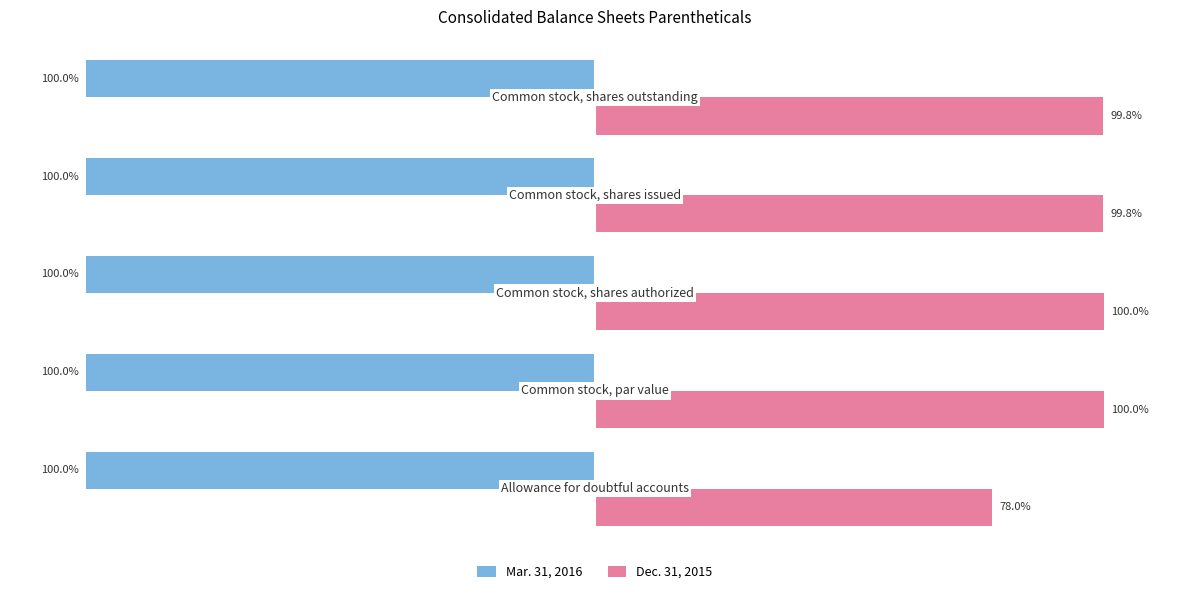

Which series has the largest range (max minus min)?

Dec. 31, 2015